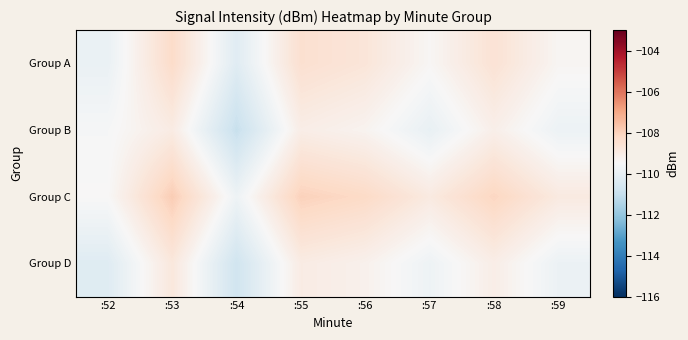

Which has a higher value, :54 or :53?

:53